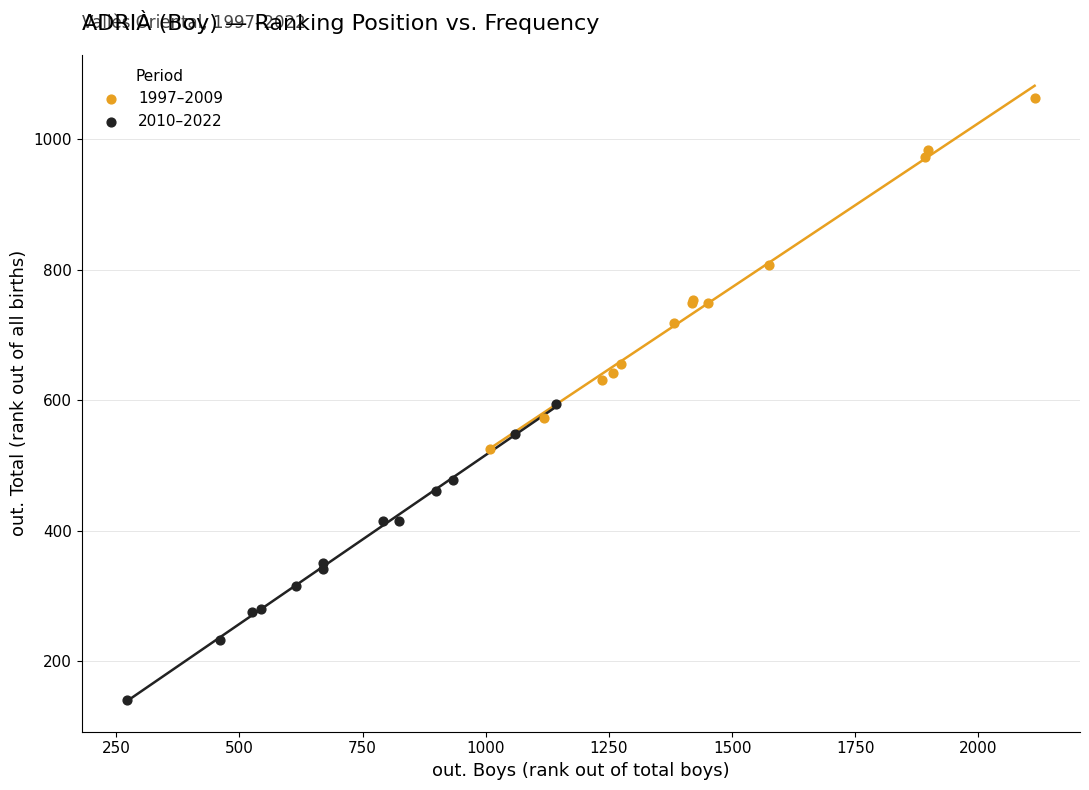

Which series reaches the minimum Y coordinate?

2010–2022